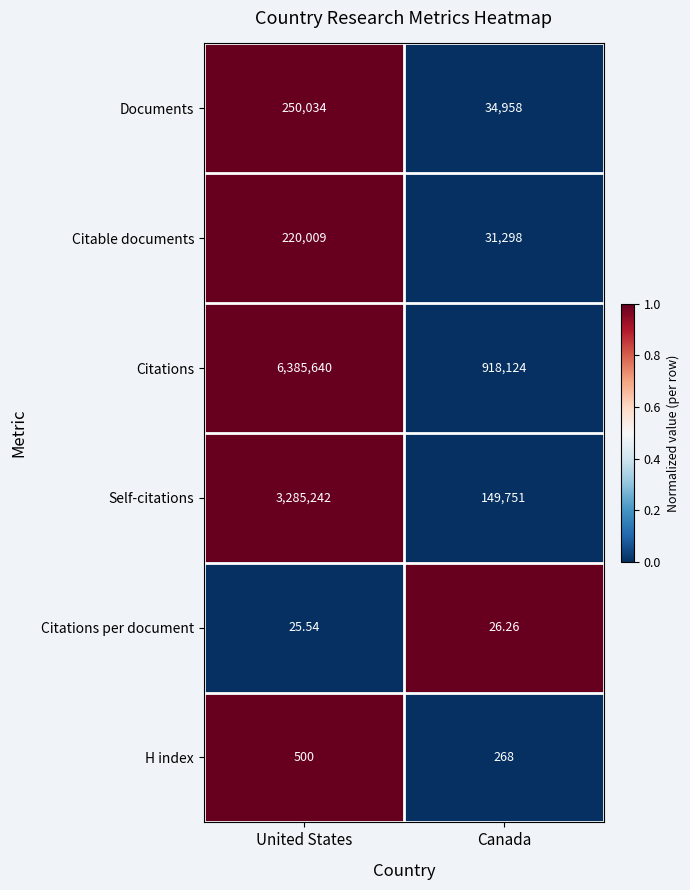

At which category is the sum across all series the highest?

United States